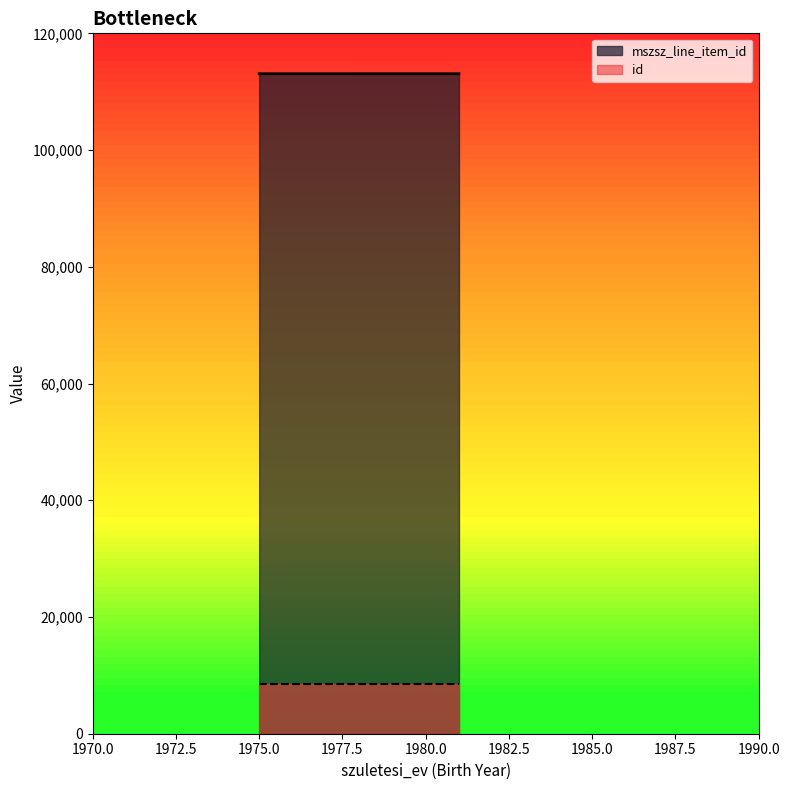

The value at 1978 is 61889. True or false?

False